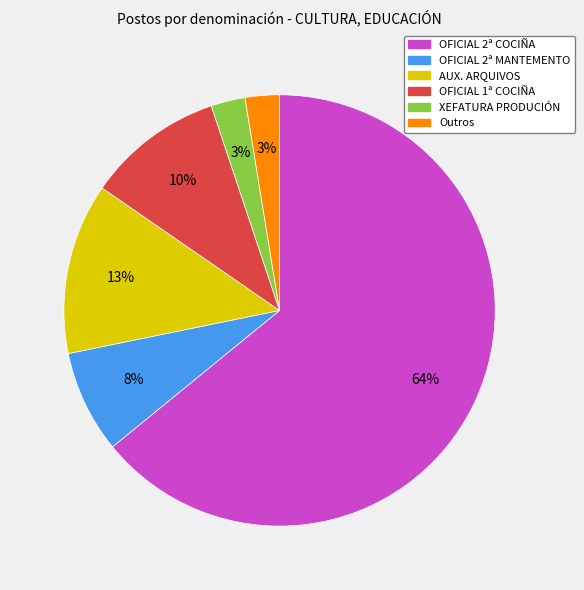

Is there any slice that represents more than half of the pie?

Yes